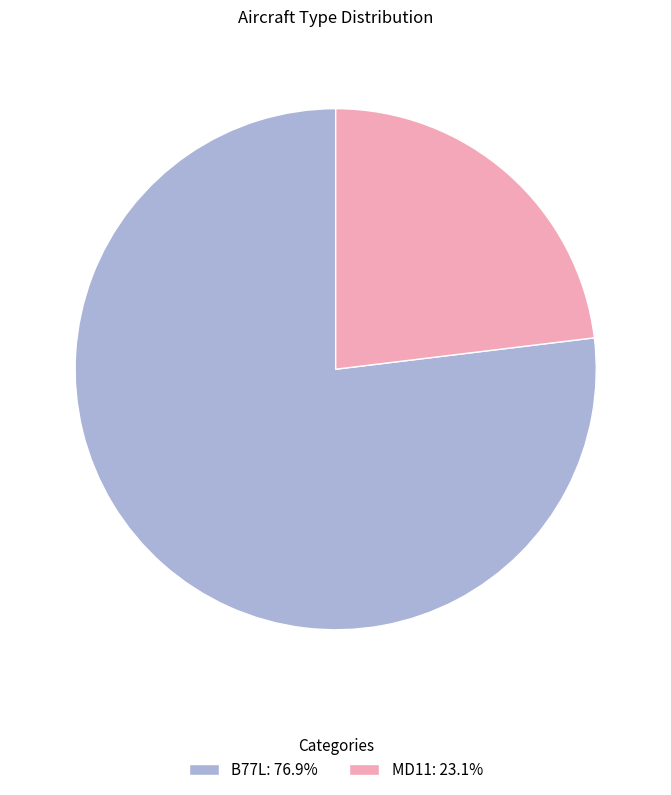

Approximately how many times larger is the value at MD11 compared to B77L?

0.3